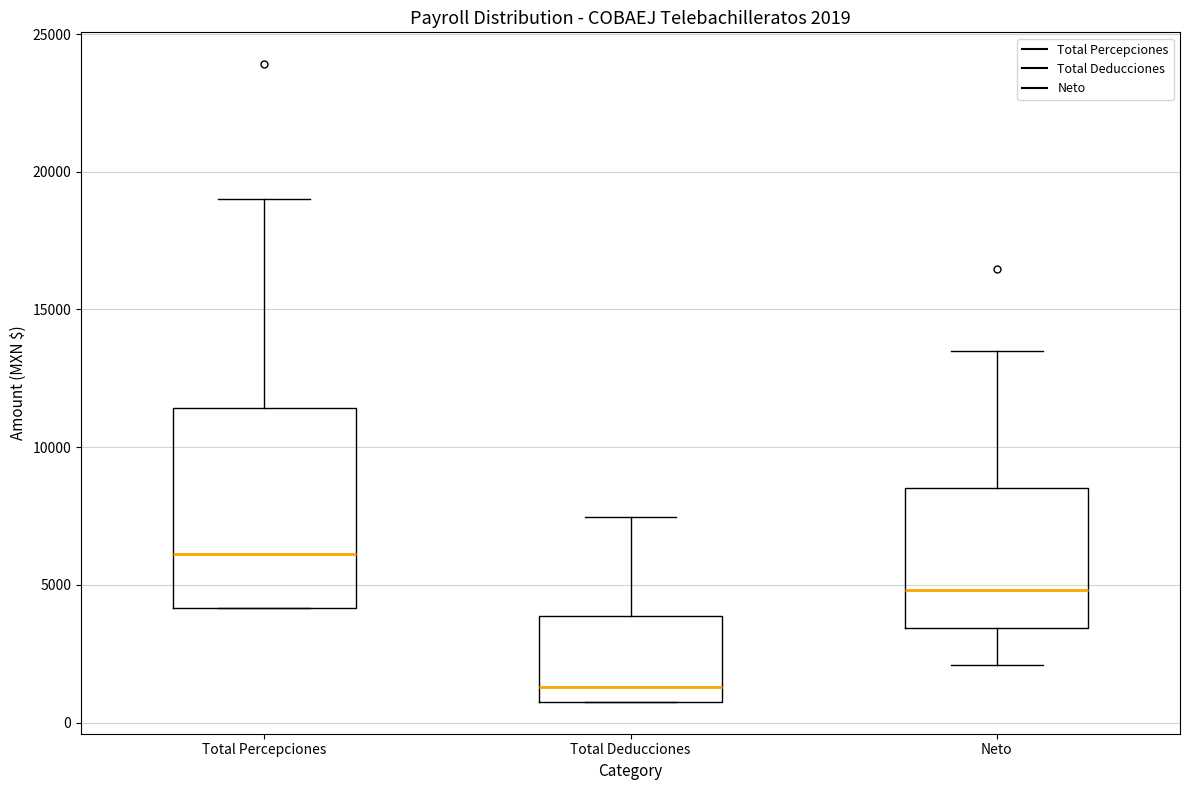

Comparing the boxes themselves (not the whiskers), which one is the tallest?

Total Percepciones